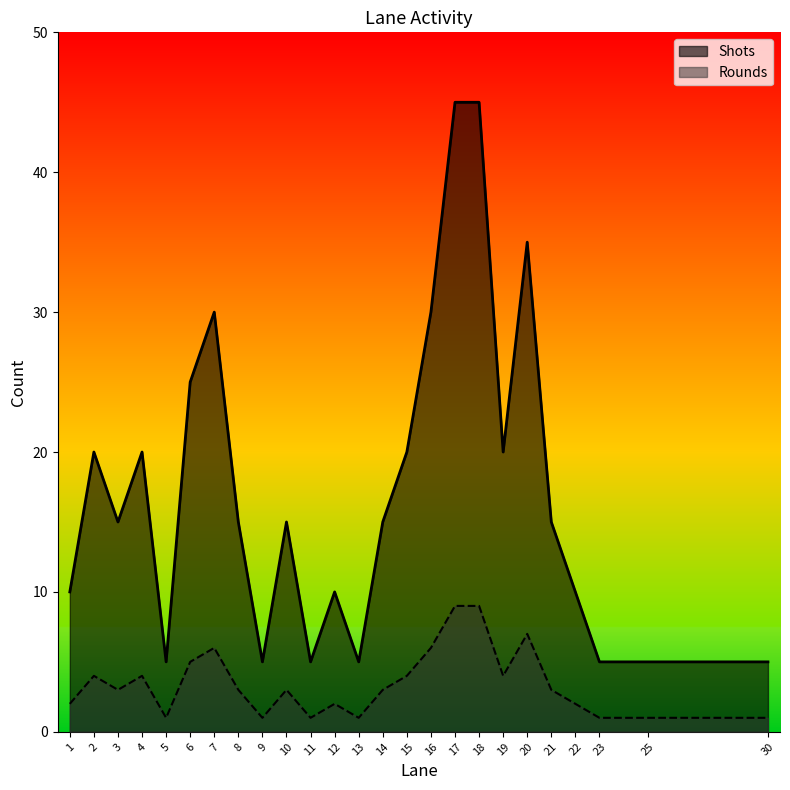

What is the average value of the Rounds series?

3